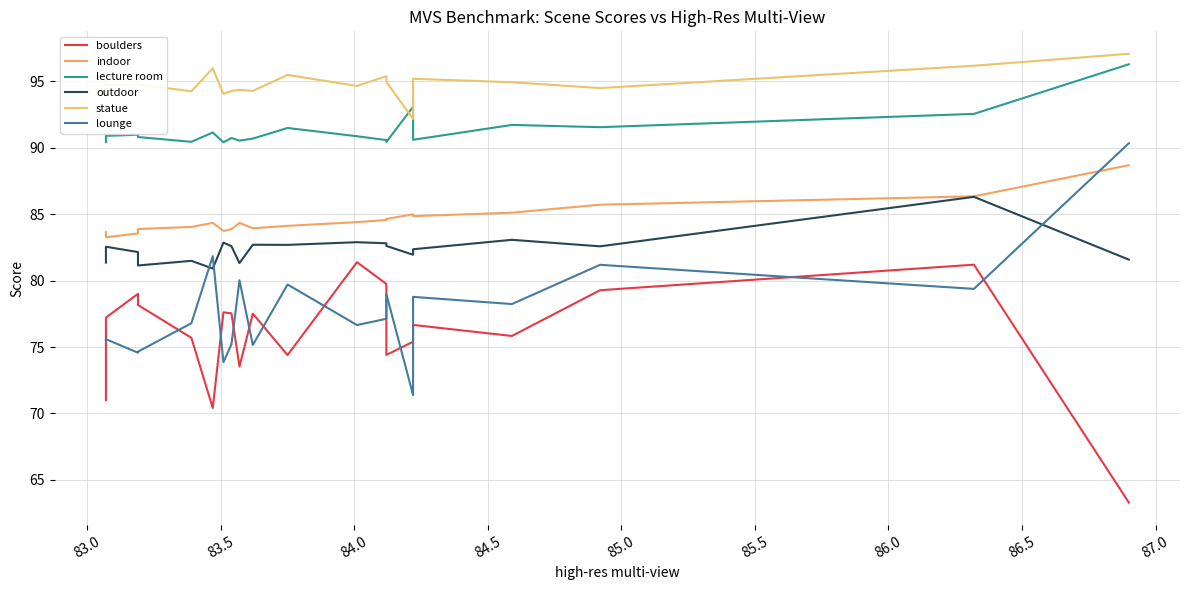

What are all the series names shown in the legend?

boulders, indoor, lecture room, outdoor, statue, lounge